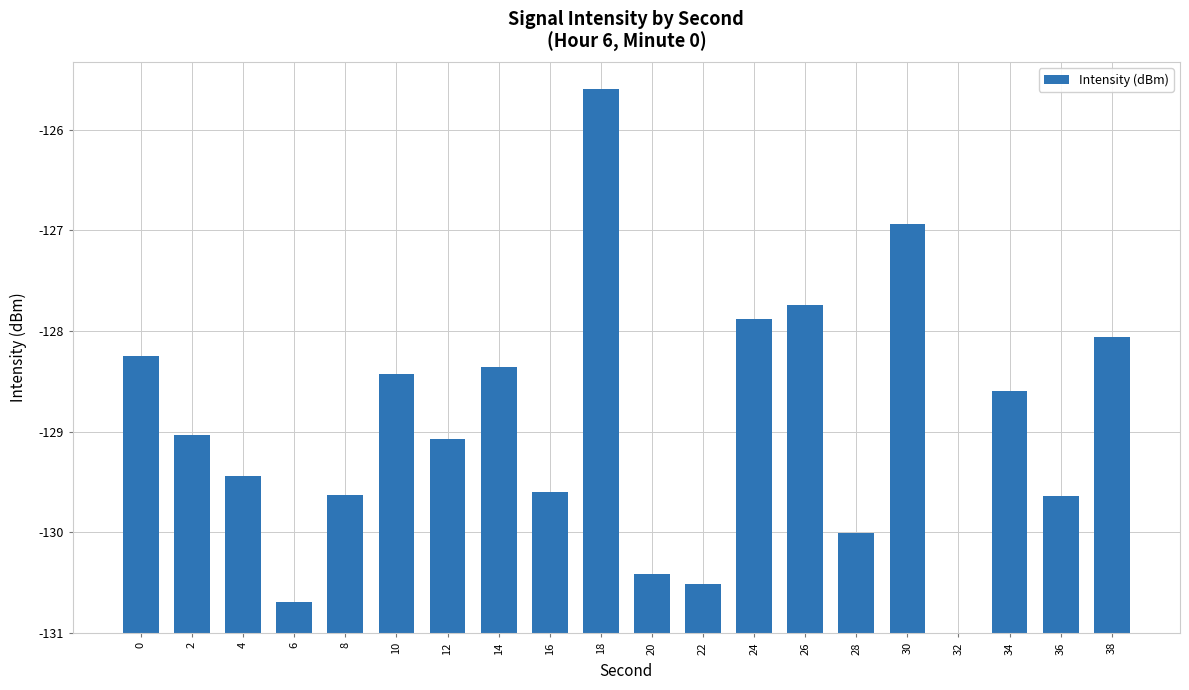

Which has a higher value, 22 or 20?

20